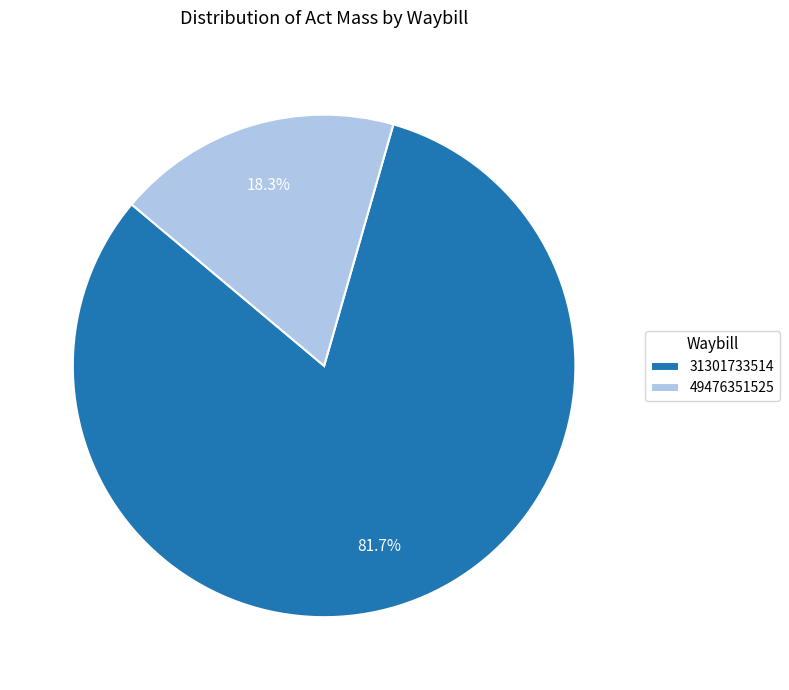

To the nearest percent, what is the difference between the largest and smallest slice percentages?

63%